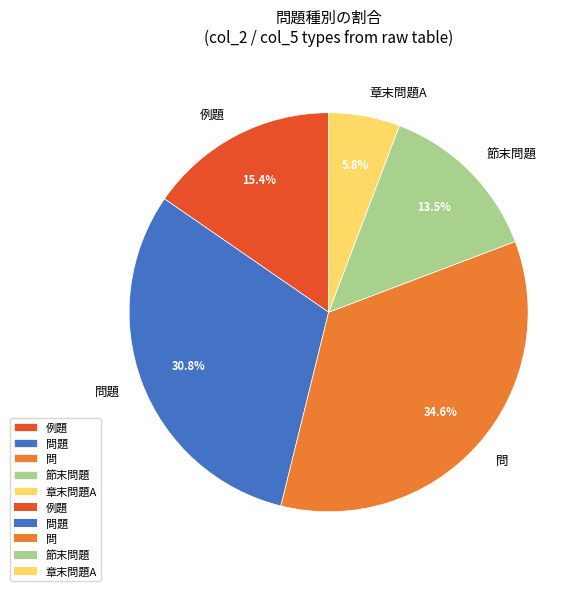

How many slices are in this pie chart?

5